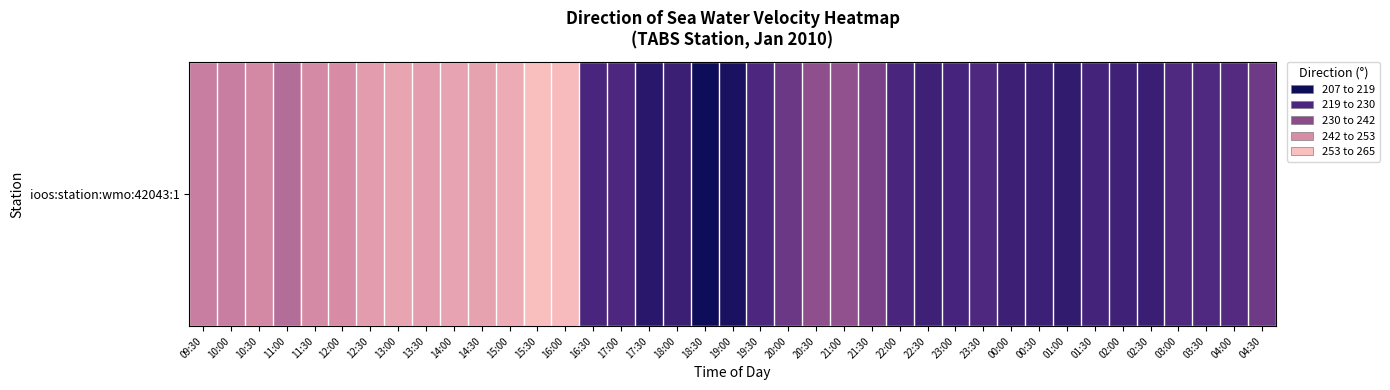

What is the average value?

238.9